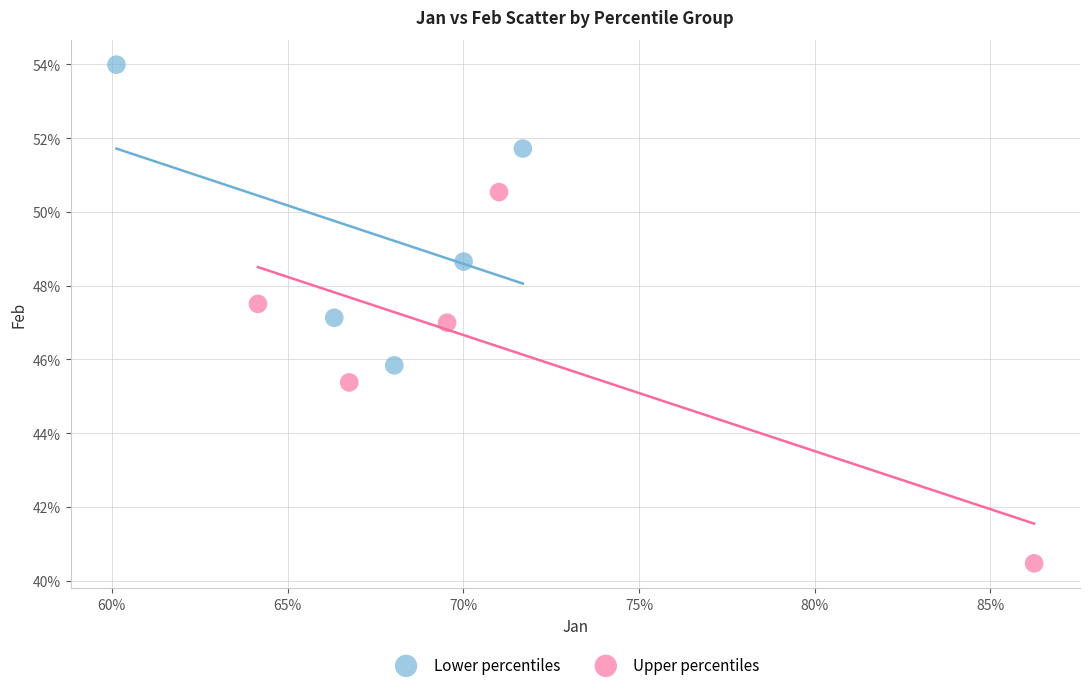

Which series contains the highest Y value?

Lower percentiles